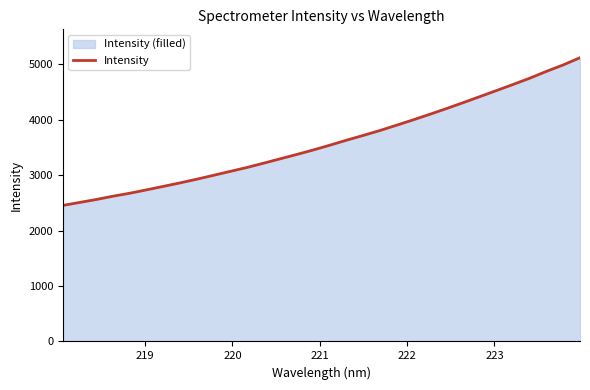

Does the chart display data point markers on the line(s)?

No